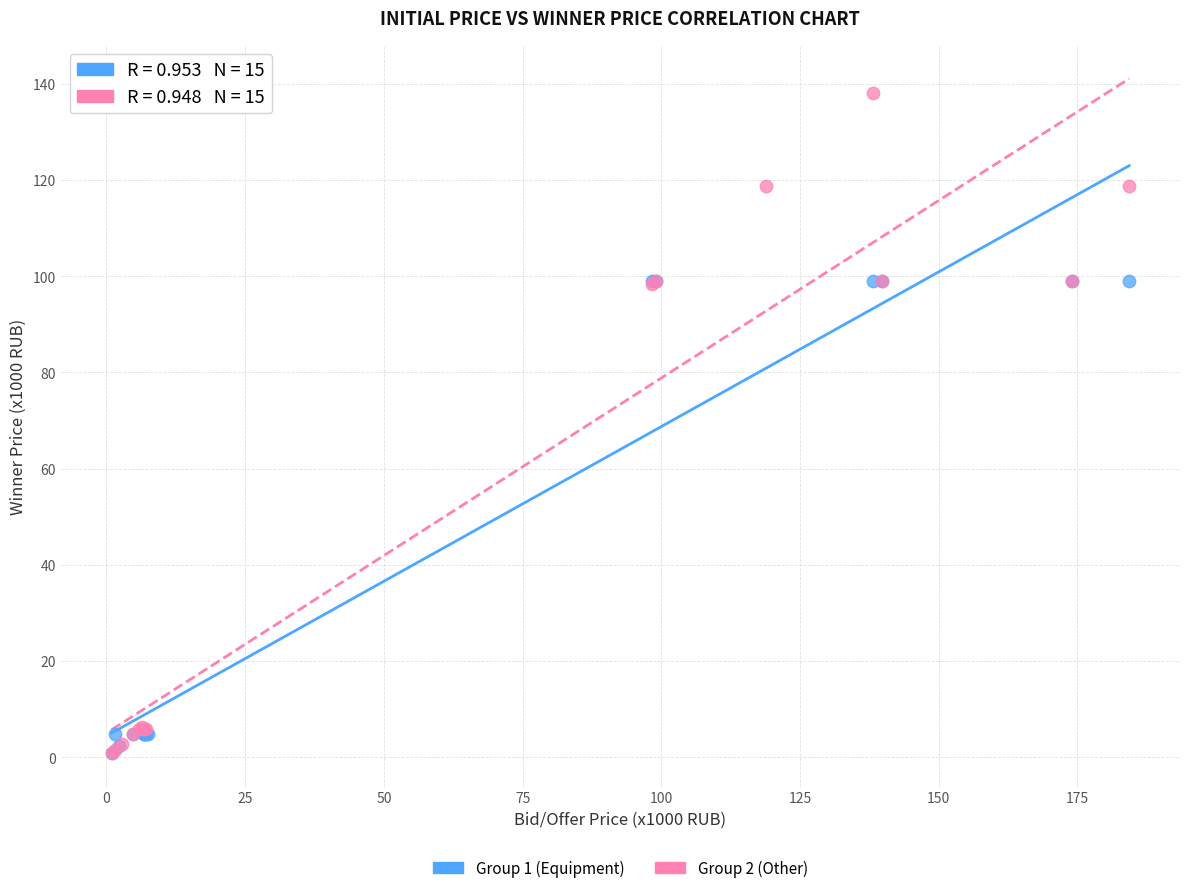

Which series has the widest spread of Y values?

Group 2 (Other)